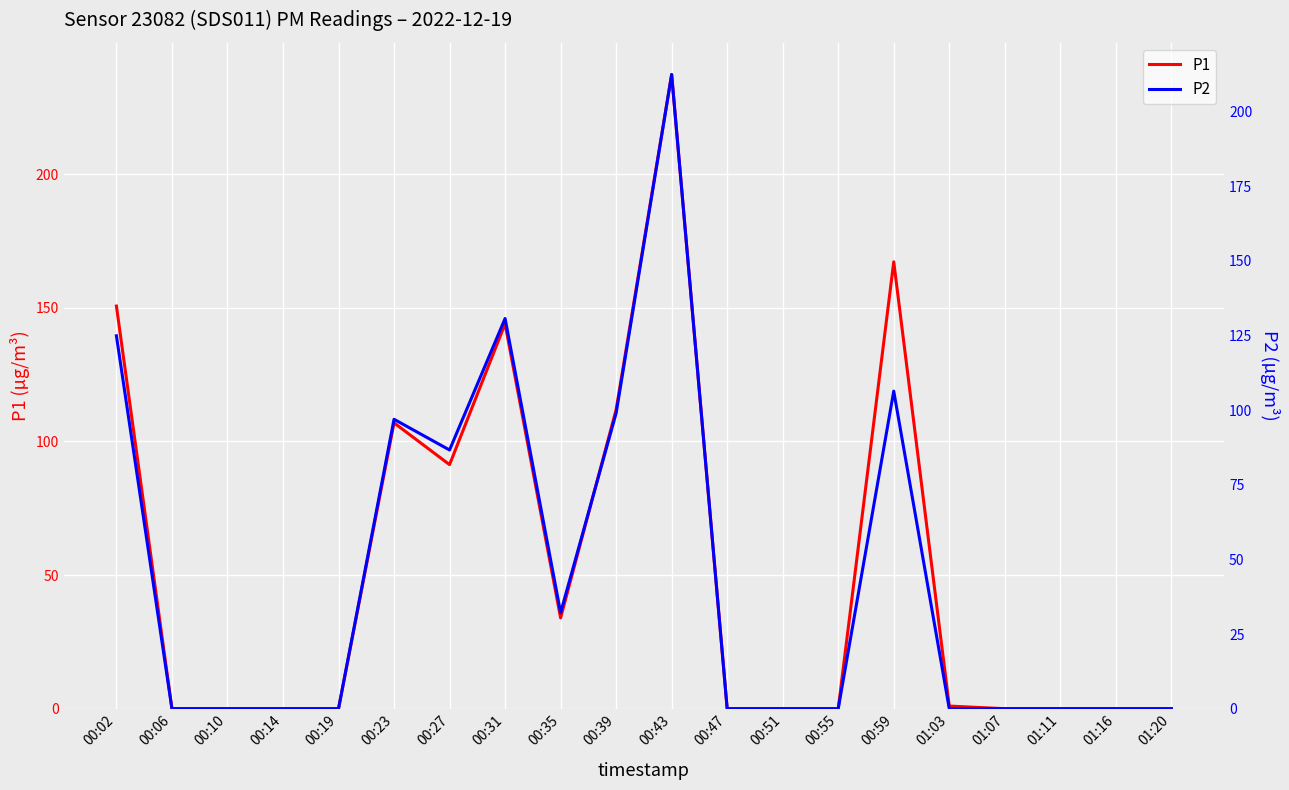

The value of P2 at 00:23 is 96.9. True or false?

True